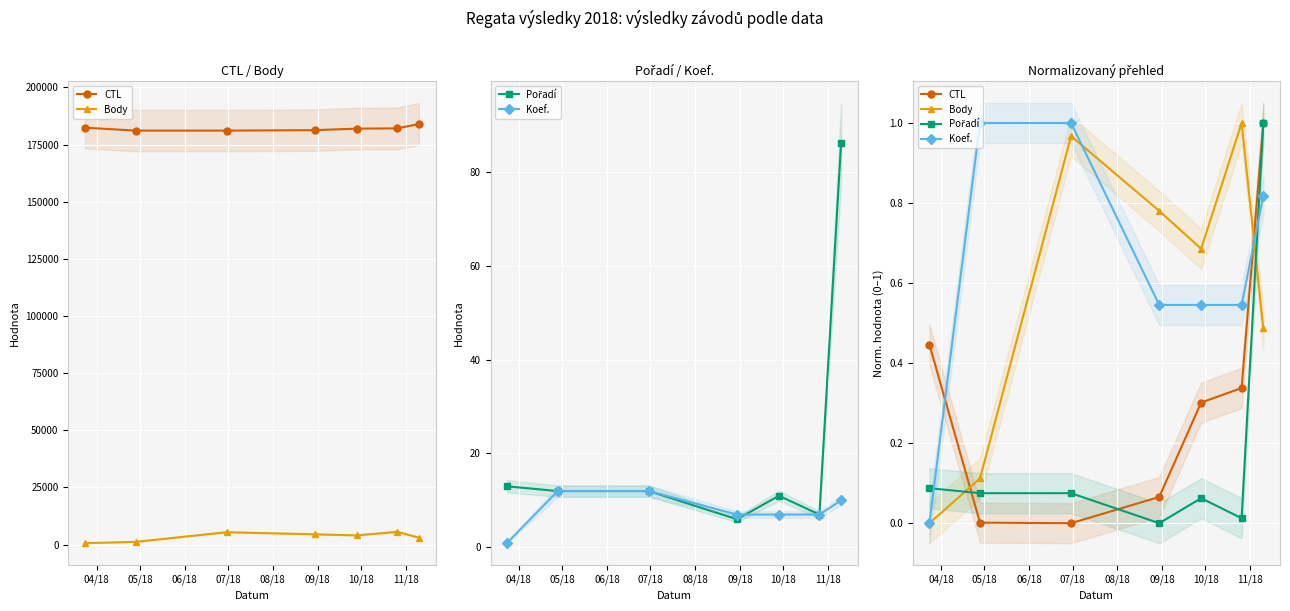

Read the Koef. value at 09/18.

0.5